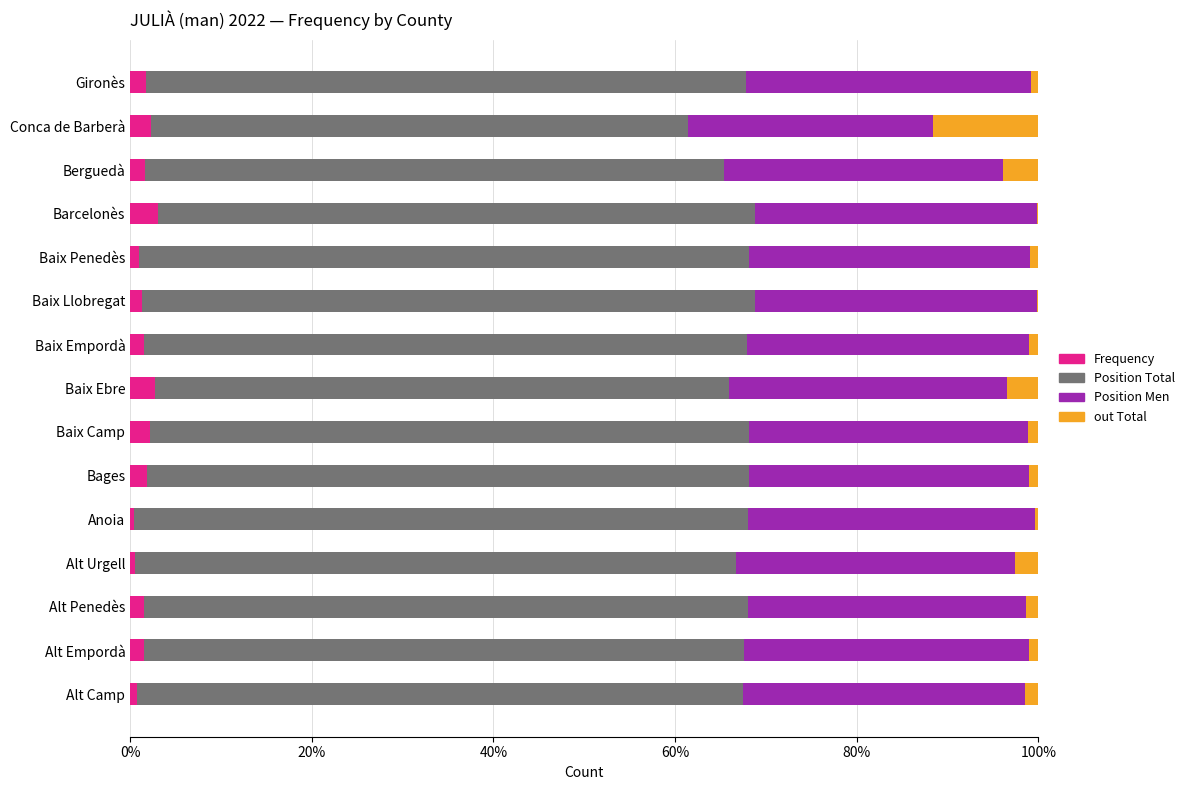

What is the sum of all Frequency values?

23.7